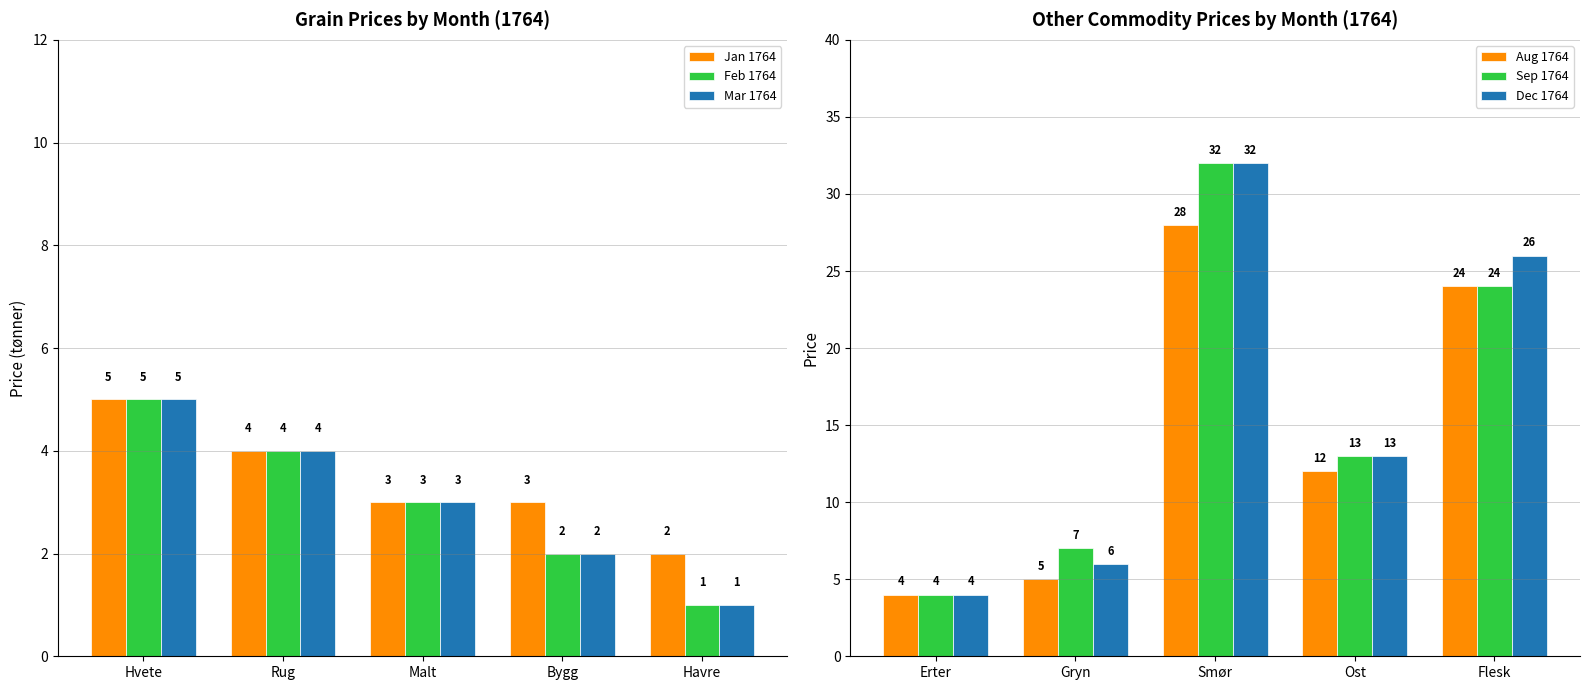

What is the sum of the Feb 1764 values at Havre and Malt?

4